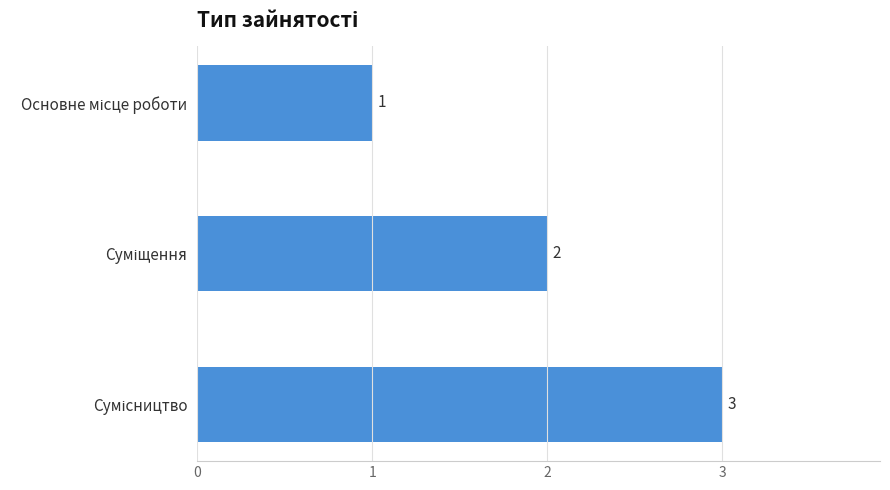

What is the smallest value displayed?

1